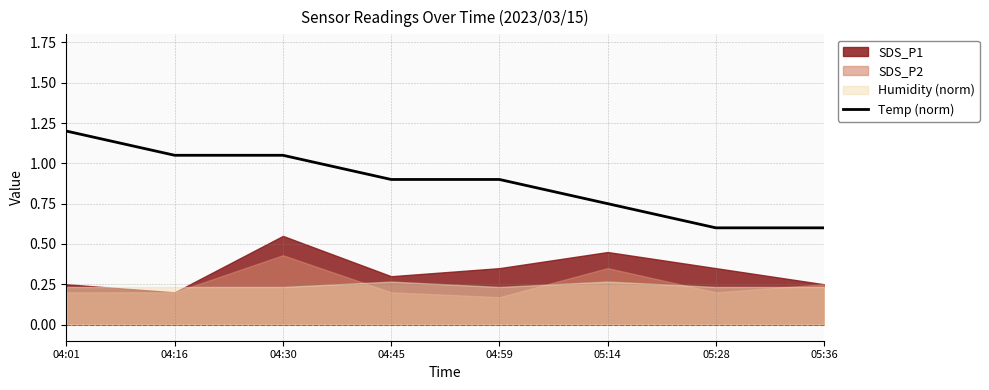

Which category has the highest value in the Temp (norm) series?

04:01